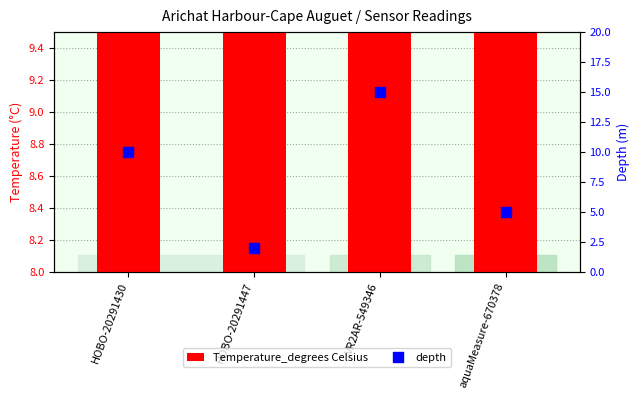

What is the total value across all series at HOBO-20291447?

10.5